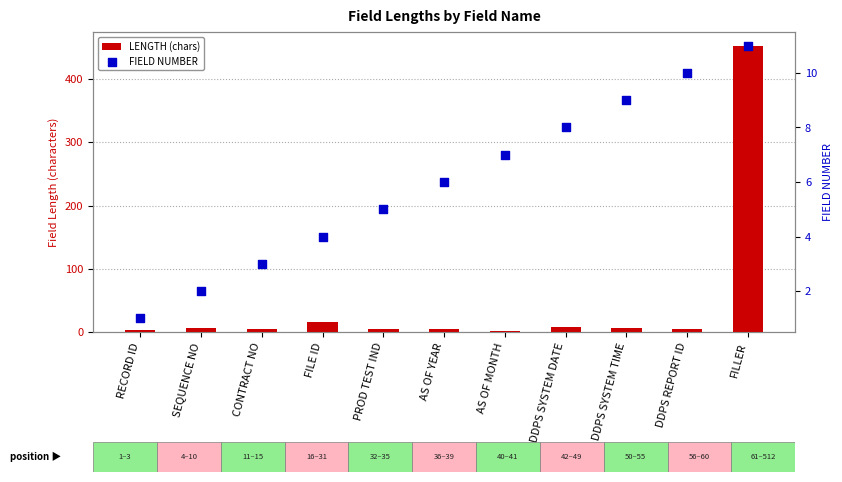

What is the total value across all series at DDPS SYSTEM TIME?

15